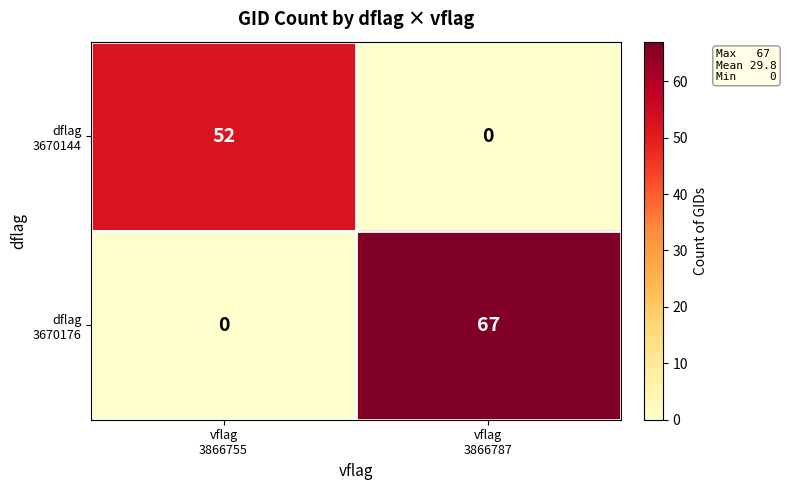

What is the maximum value shown in the chart?

67